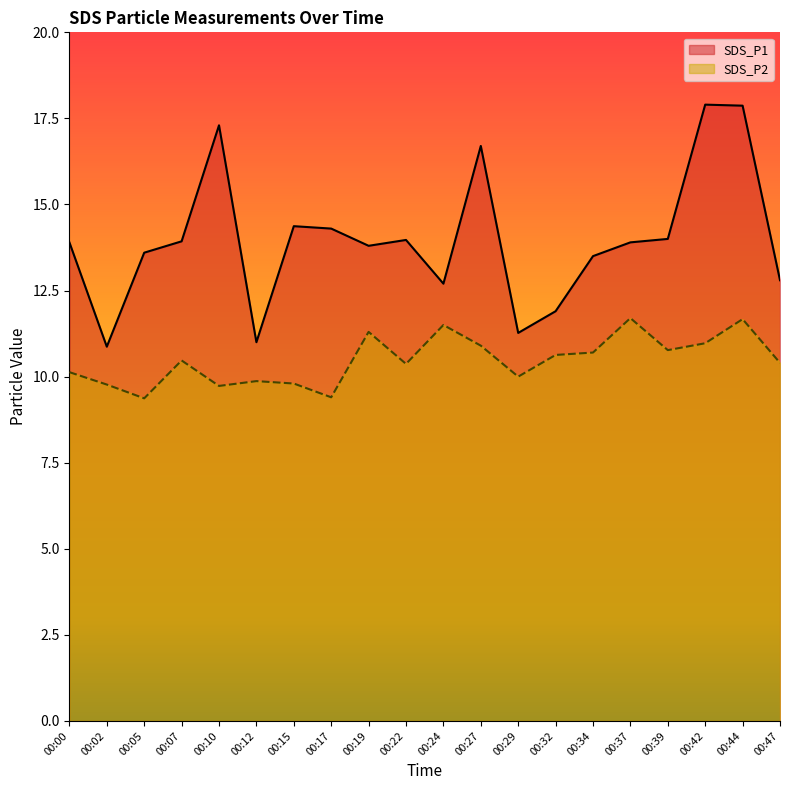

The value of SDS_P1 at 00:32 is 11.9. True or false?

True